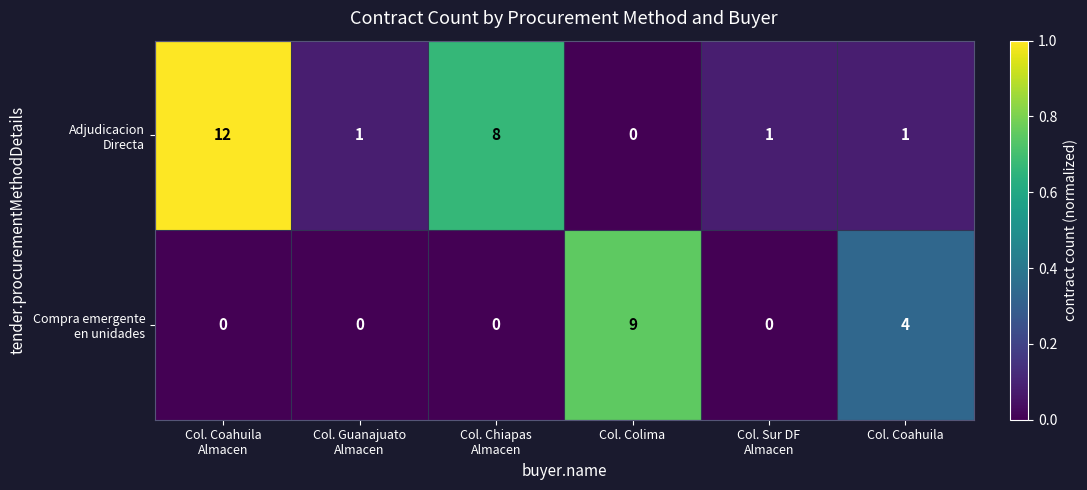

What is the total value across all series at Col. Coahuila?

5